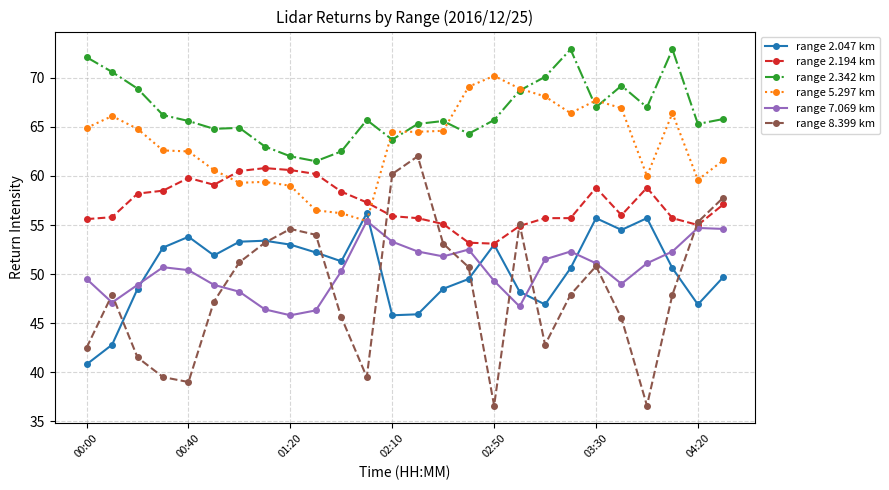

How many values in the range 8.399 km series are below 47?

10